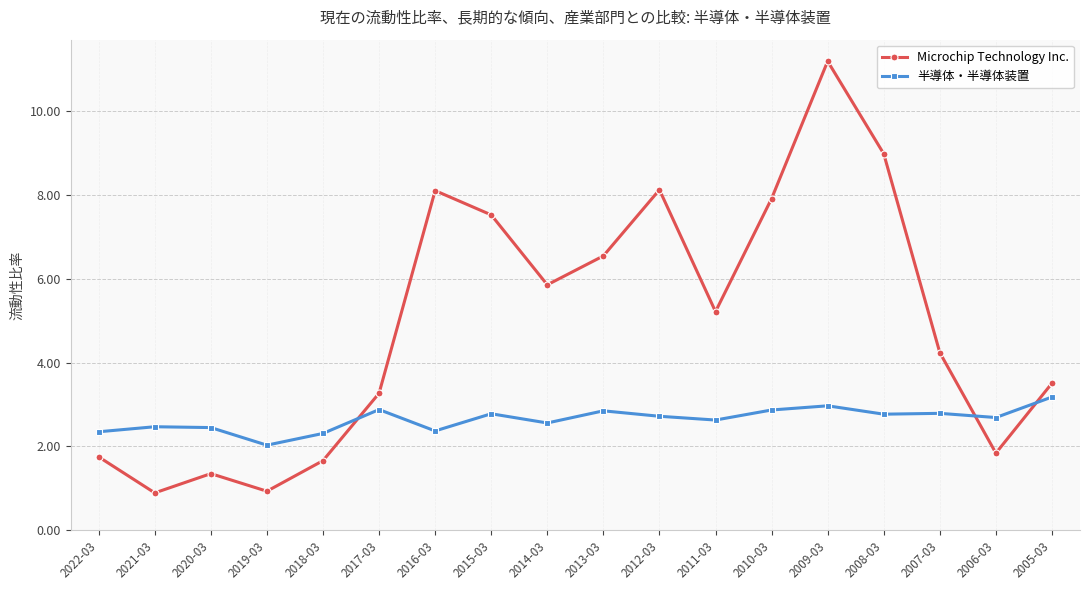

Where is Microchip Technology Inc. nearest to the value 6?

2014-03